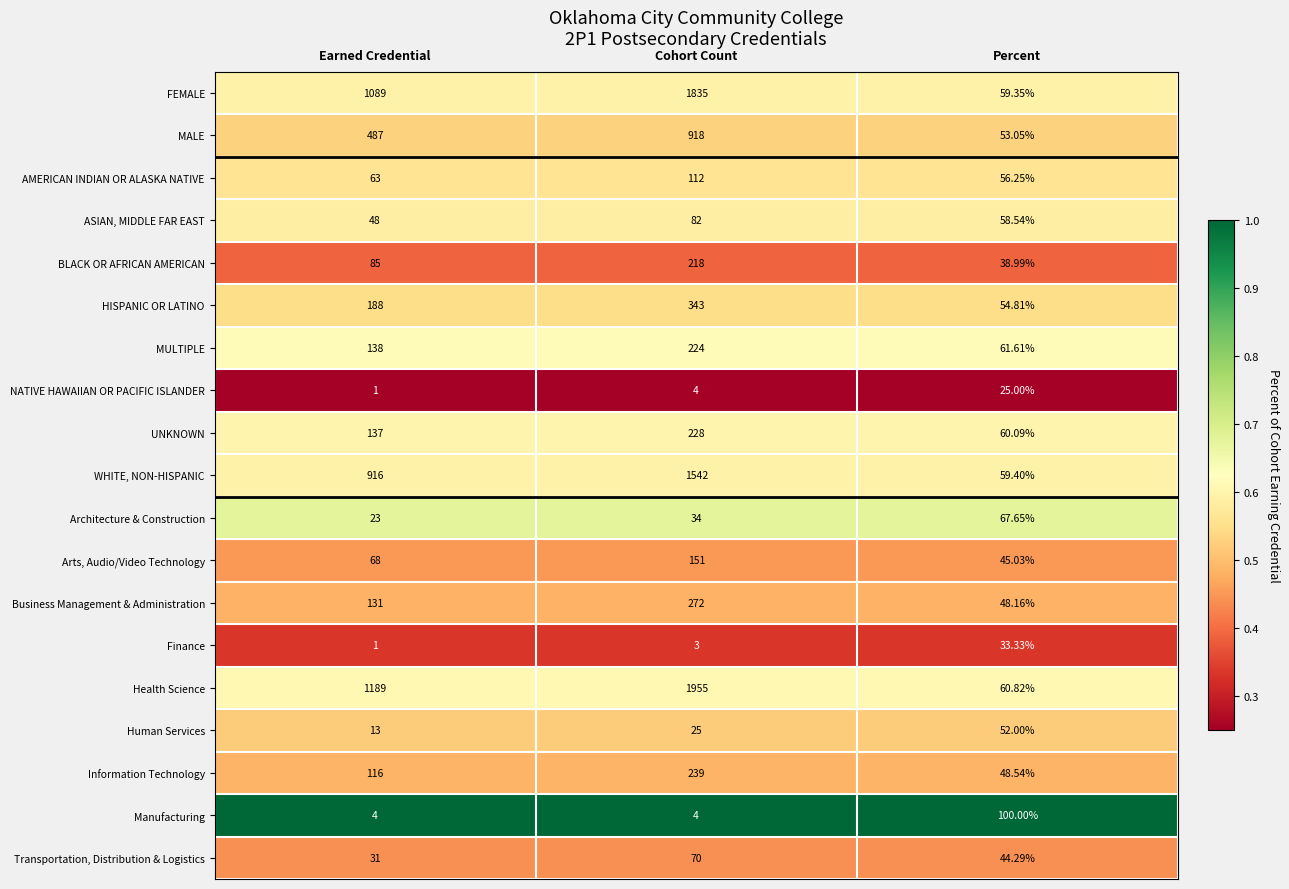

Which label corresponds to the smallest value in the chart?

Earned Credential